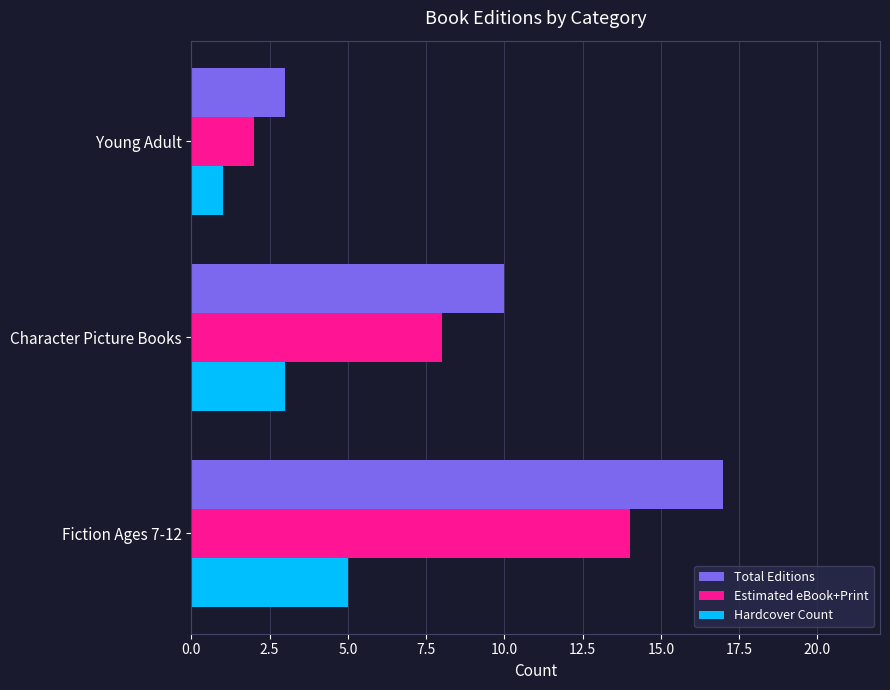

What is the average value of the Estimated eBook+Print series?

8